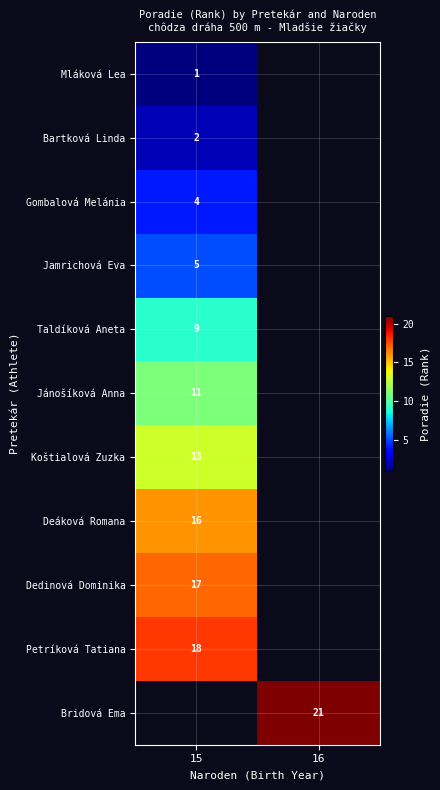

At which category does the chart reach its peak across all series?

16